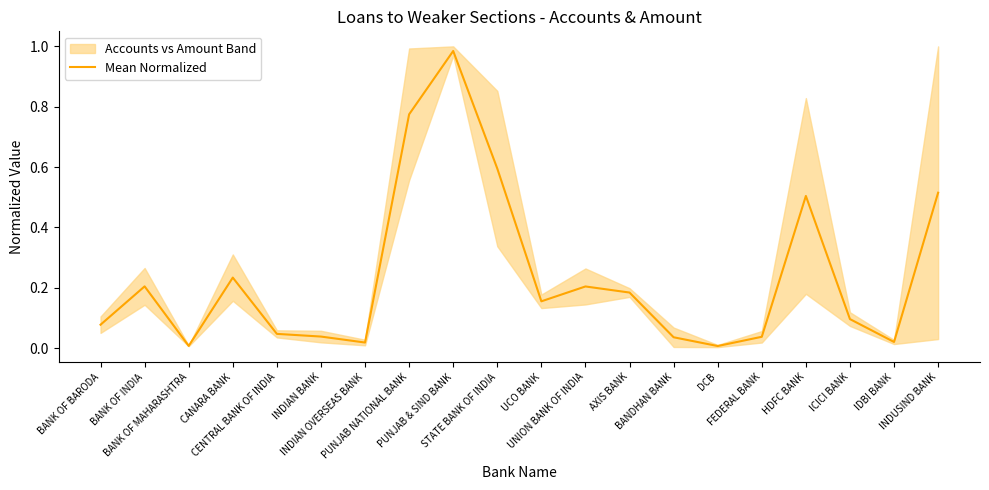

List the labels in order of value, smallest first.

DCB, BANK OF MAHARASHTRA, INDIAN OVERSEAS BANK, IDBI BANK, BANDHAN BANK, FEDERAL BANK, INDIAN BANK, CENTRAL BANK OF INDIA, BANK OF BARODA, ICICI BANK, UCO BANK, AXIS BANK, UNION BANK OF INDIA, BANK OF INDIA, CANARA BANK, HDFC BANK, INDUSIND BANK, STATE BANK OF INDIA, PUNJAB NATIONAL BANK, PUNJAB & SIND BANK